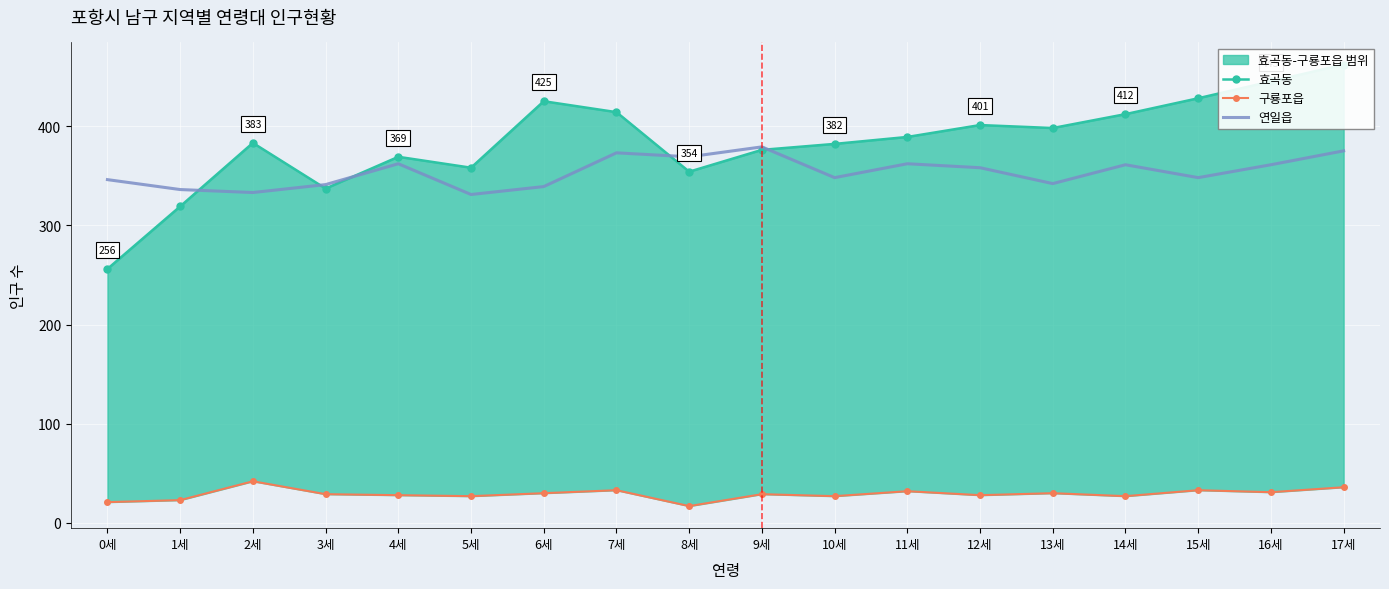

In 효곡동, how many points are lower than both neighbors (excluding endpoints)?

4